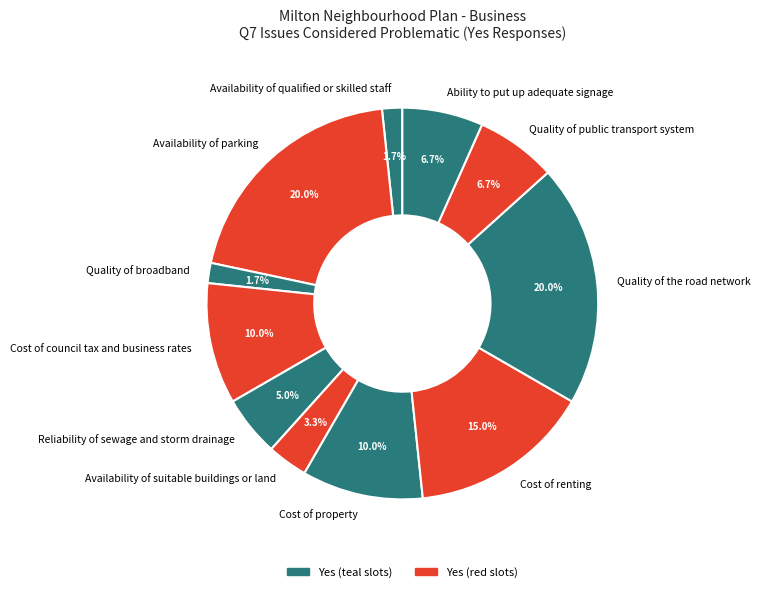

To the nearest percent, what portion does Quality of the road network represent?

20%